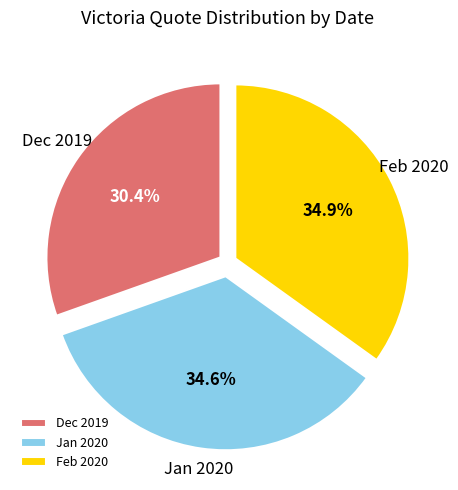

What is the smallest slice in the pie chart?

Dec 2019